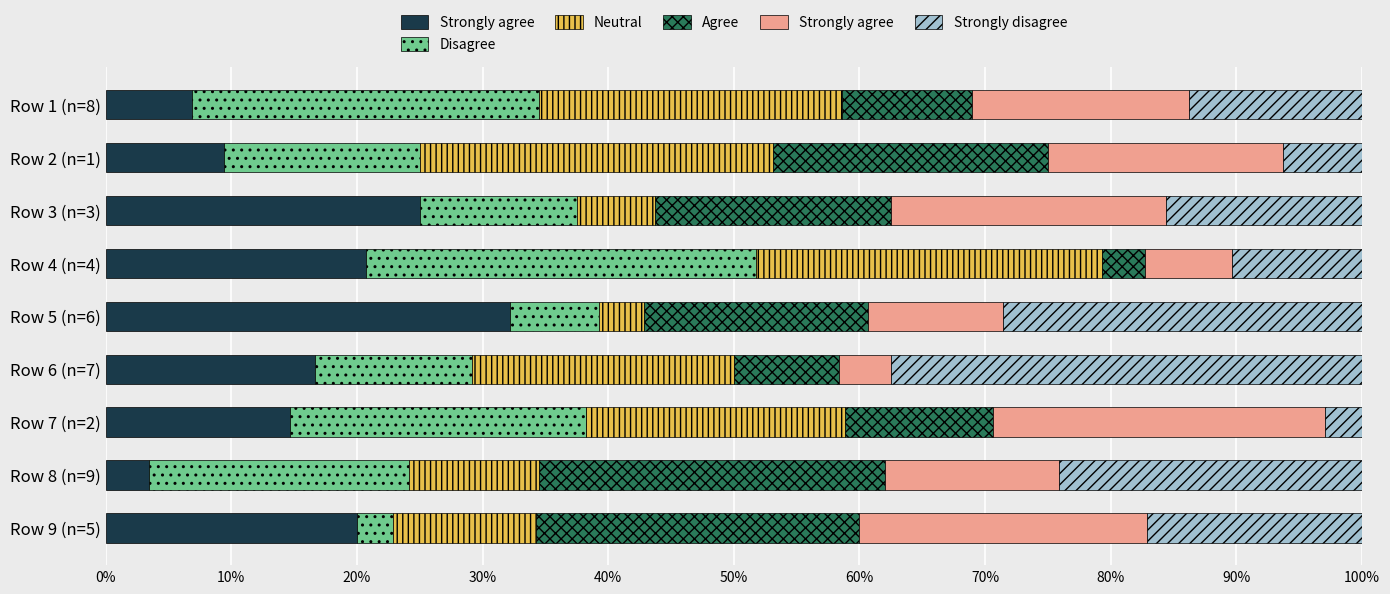

The Agree series shows 41.5 at Row 9 (n=5). True or false?

False